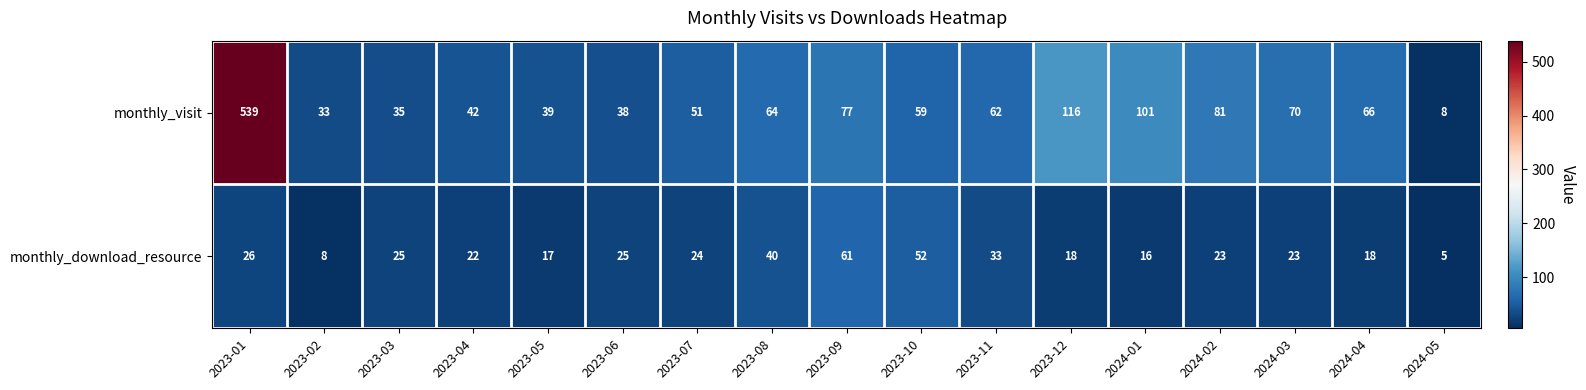

True or false: monthly_visit has a value of 99 at 2023-08.

False